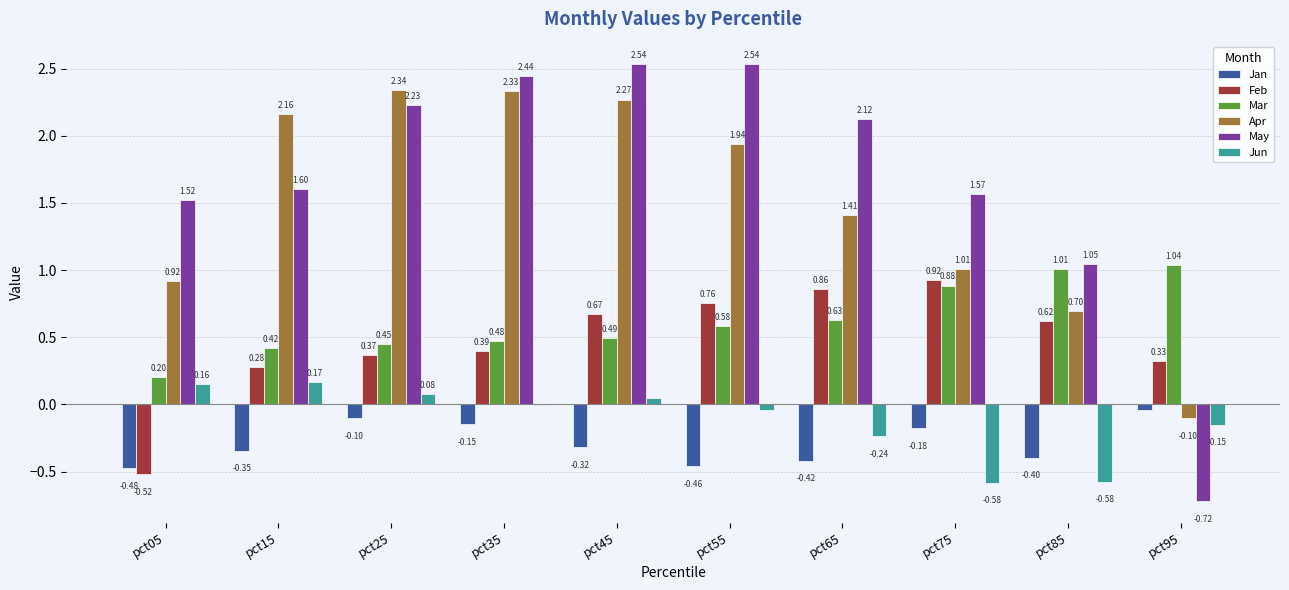

What is the sum of the May values at pct95 and pct35?

1.7